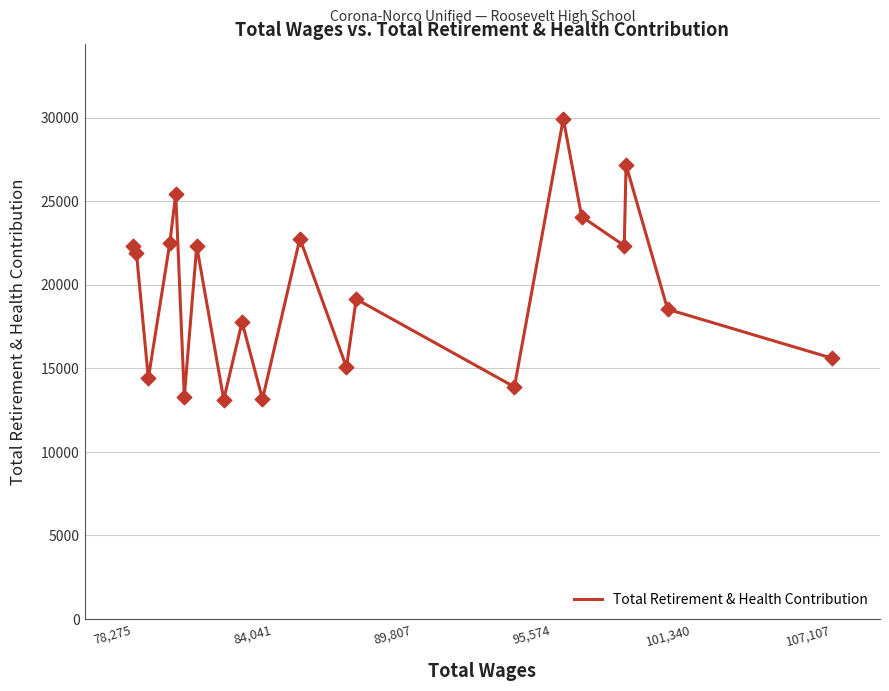

What is the minimum value shown in the chart?

13125